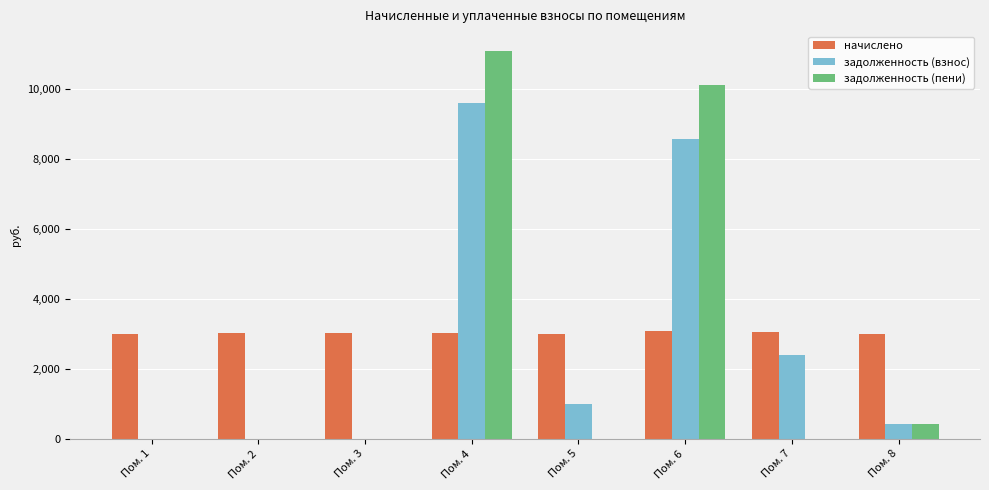

What is the sum of the задолженность (взнос) values at Пом. 1 and Пом. 6?

8593.9